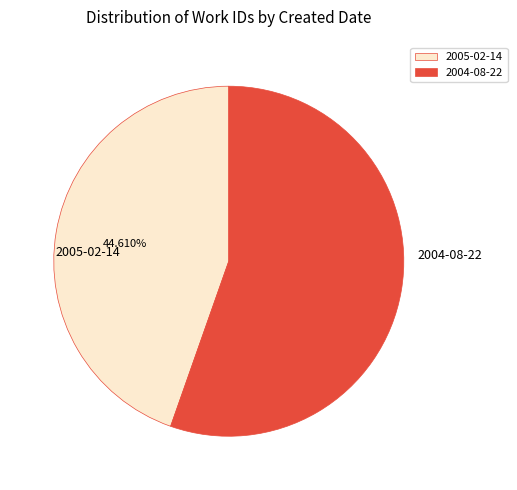

Combined, what portion of the pie is 2004-08-22 and 2005-02-14?

100.0%